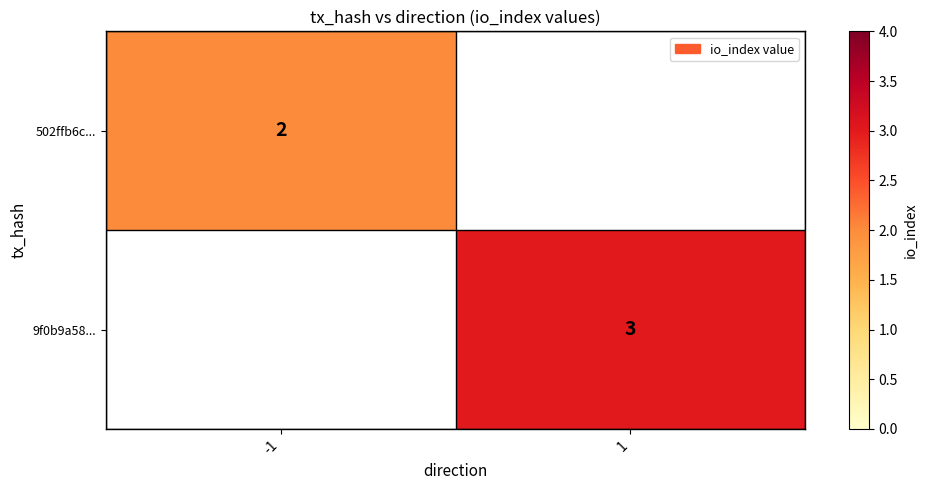

Which label corresponds to the smallest value in the chart?

-1